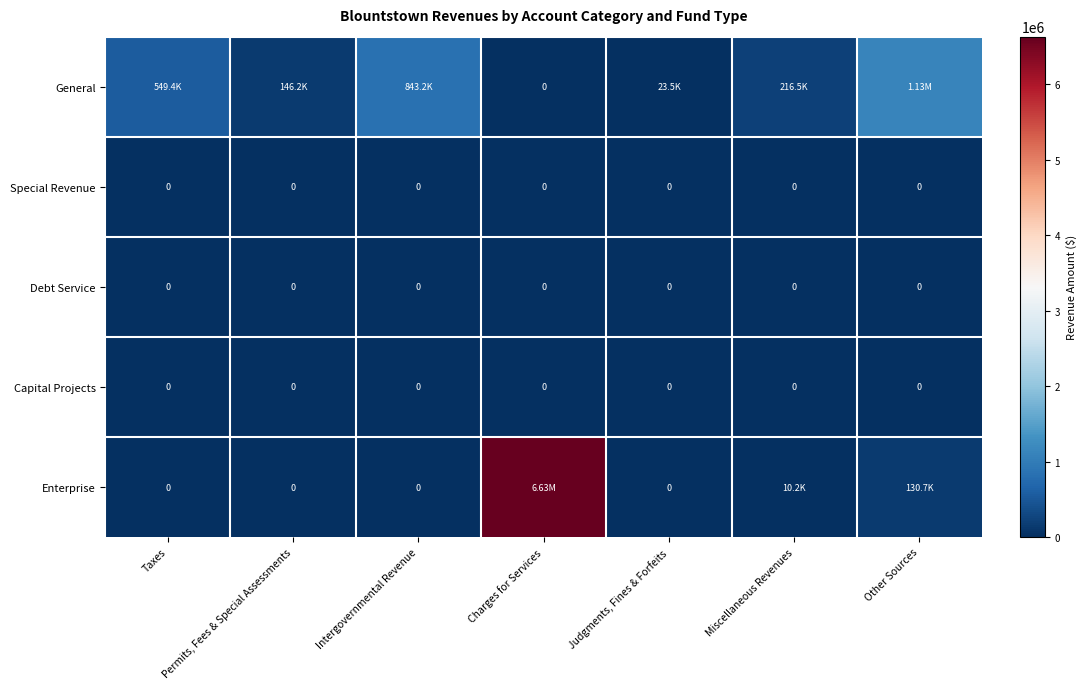

At which category is the sum across all series the highest?

Charges for Services